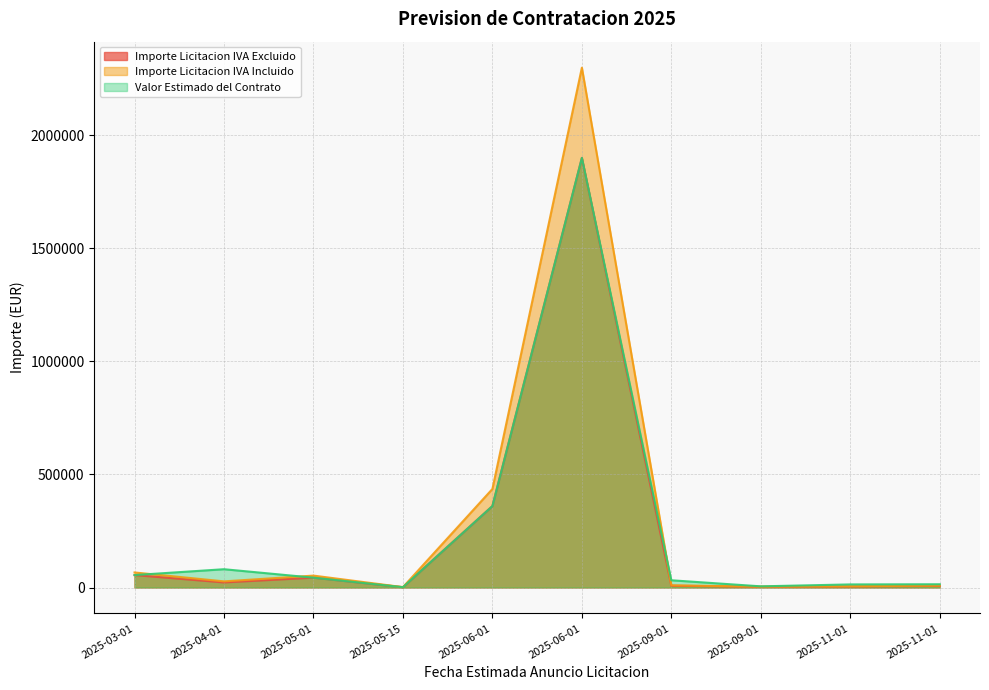

True or false: Importe Licitacion IVA Excluido has more than 2 interior local peaks.

False